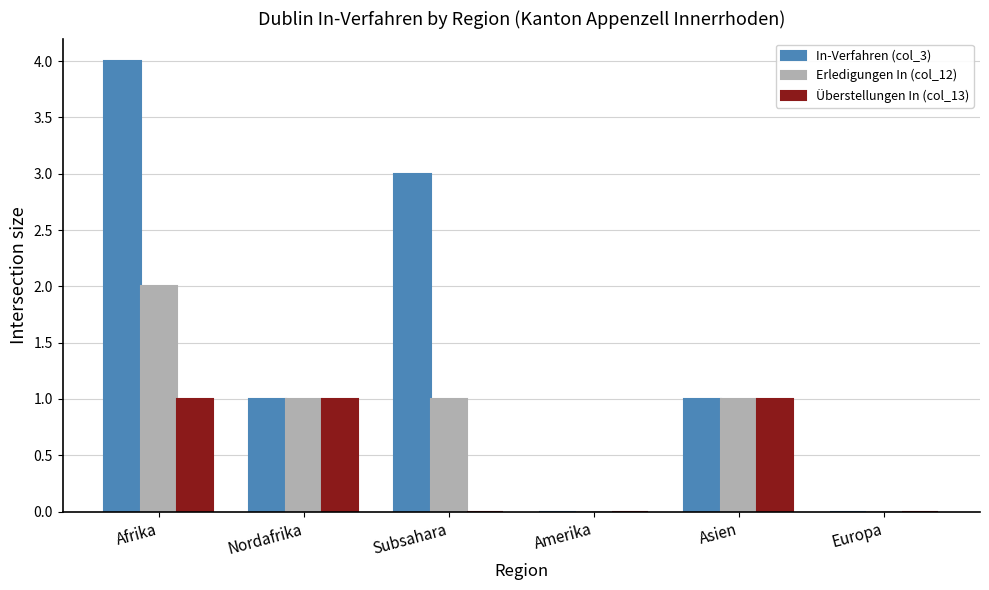

Does the chart contain stacked bars?

No